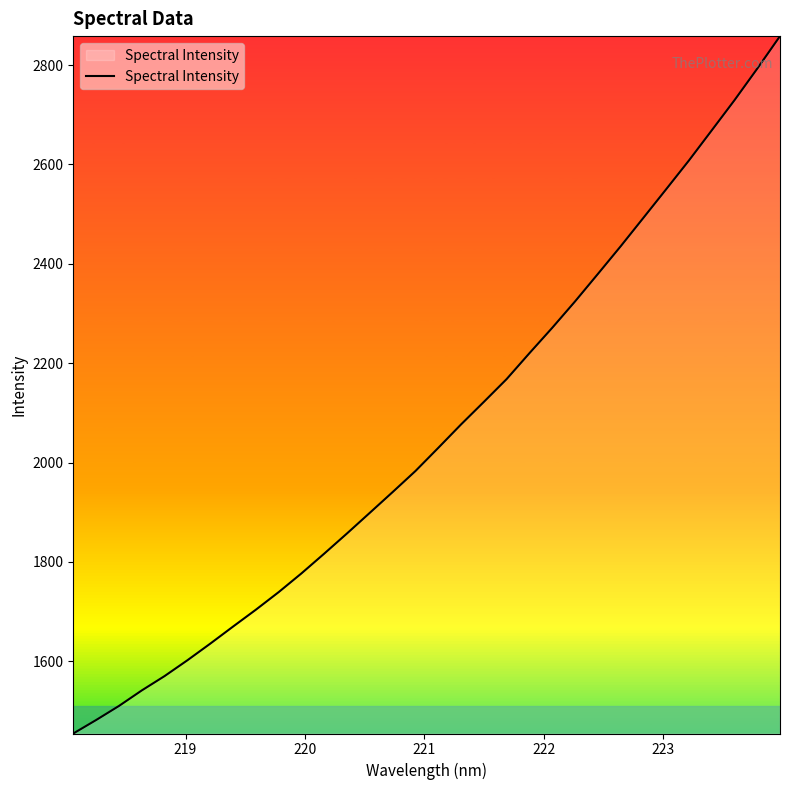

What is the minimum value shown in the chart?

1454.7